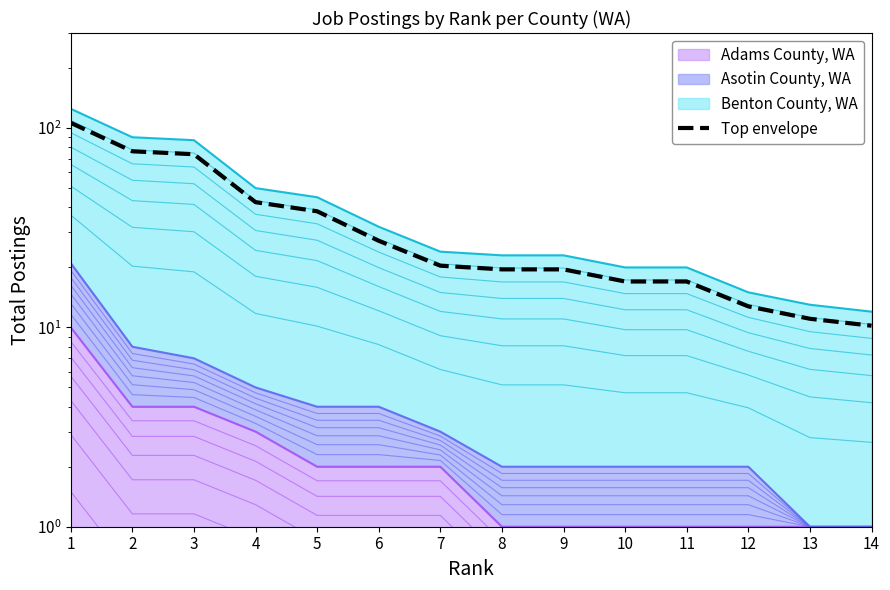

Which label corresponds to the smallest value in the chart?

14